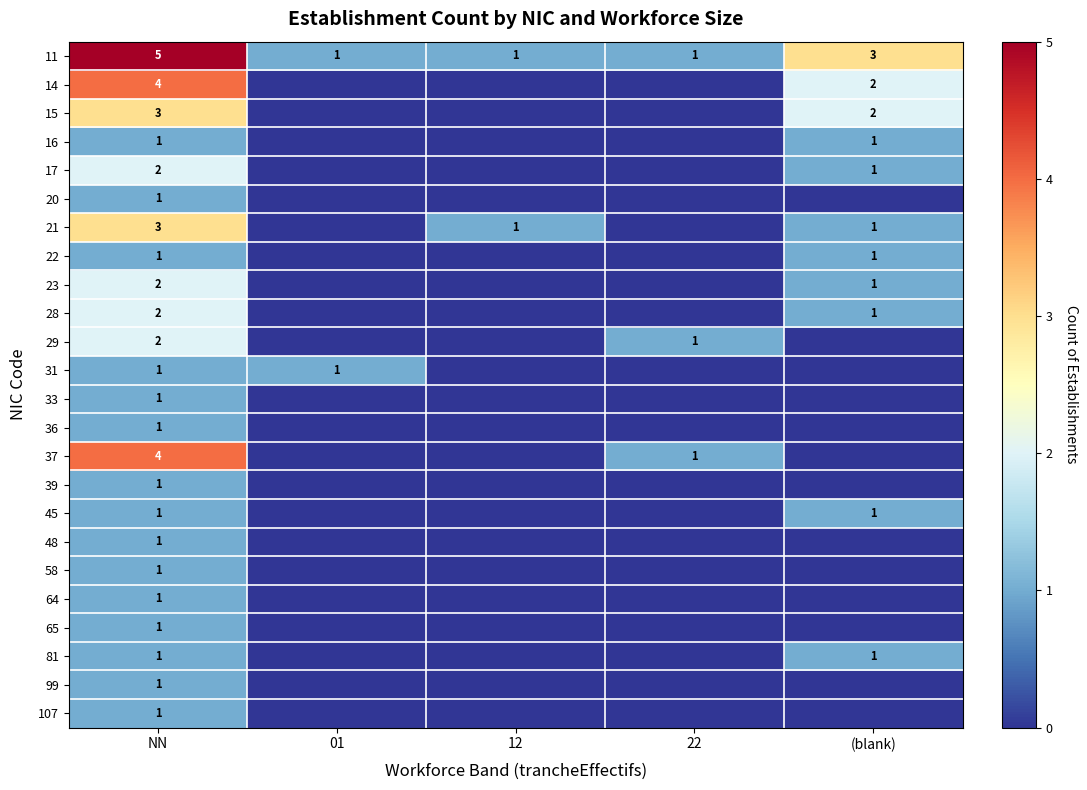

Which has a higher value, 12 or 22?

12